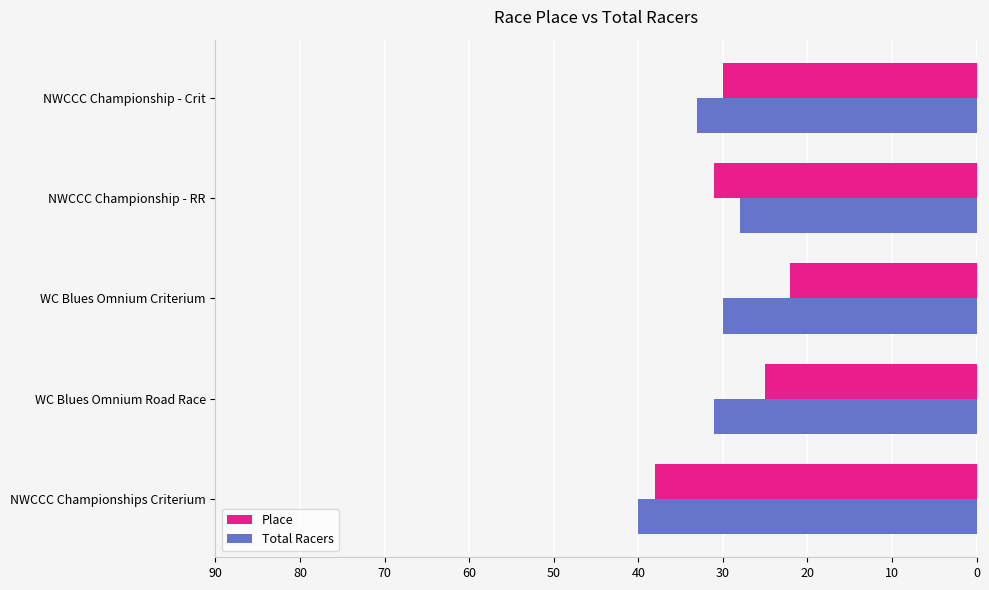

True or false: Total Racers has a value of 8 at WC Blues Omnium Criterium.

False